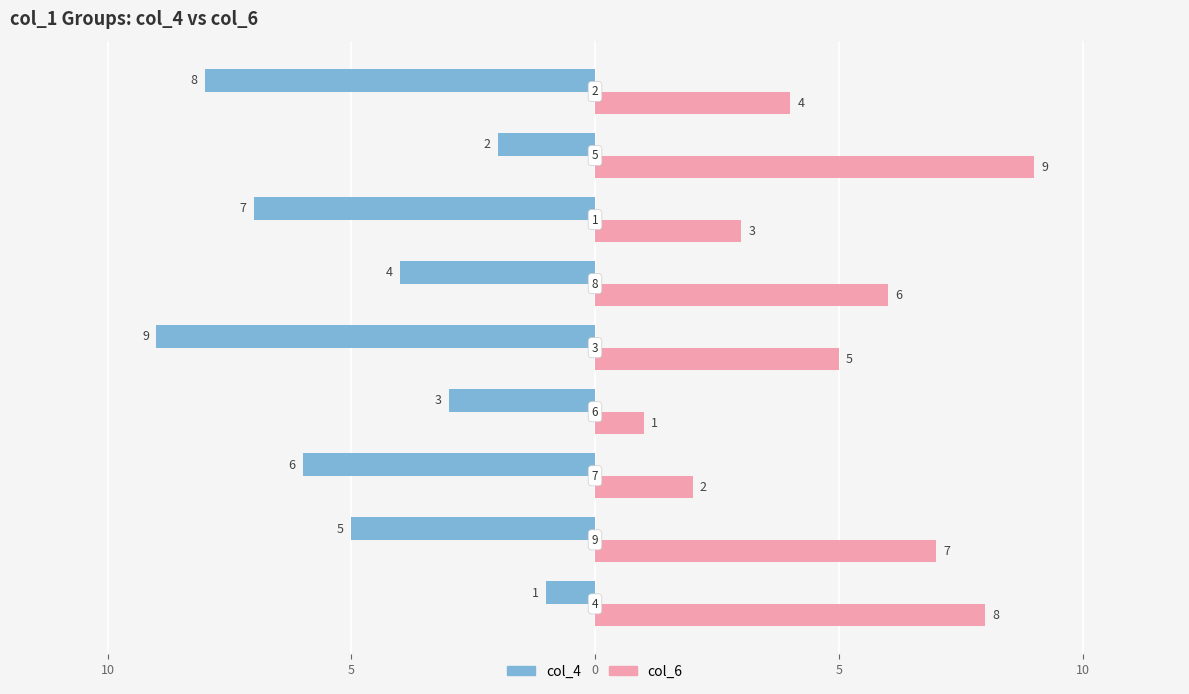

How many series are shown in this chart?

2